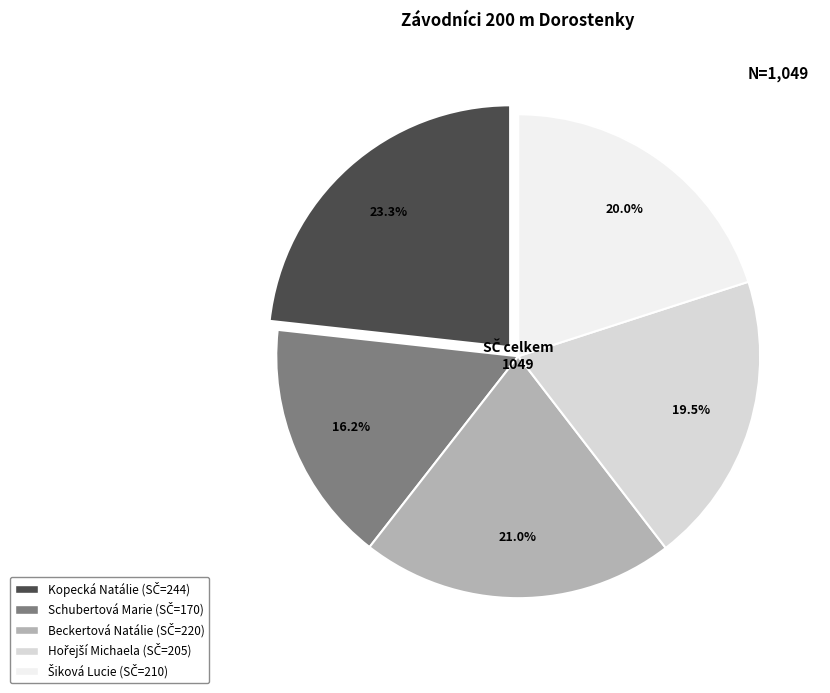

What is the smallest slice in the pie chart?

Schubertová Marie